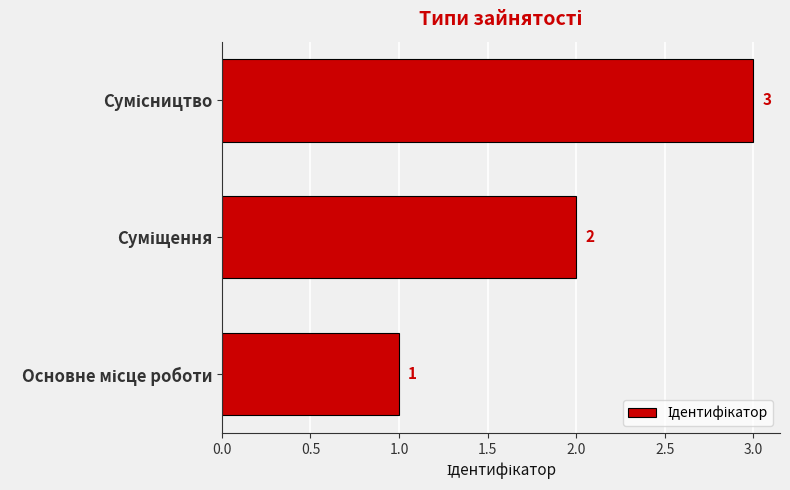

Count the values in the range 1 to 3.

3